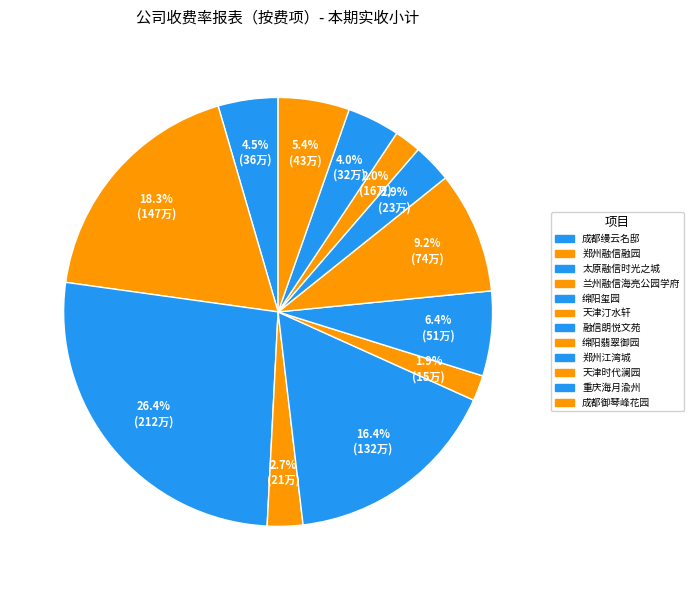

Count the number of slices in the pie.

12